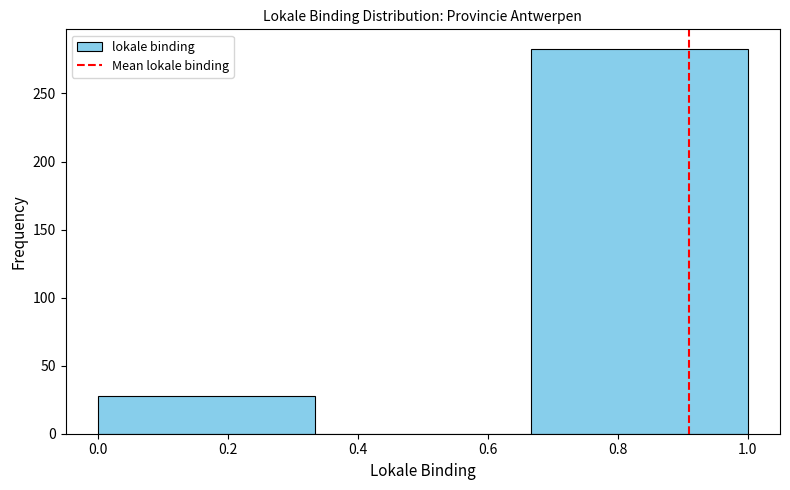

Over which range of the x-axis is the bar tallest?

0.66 to 1.00